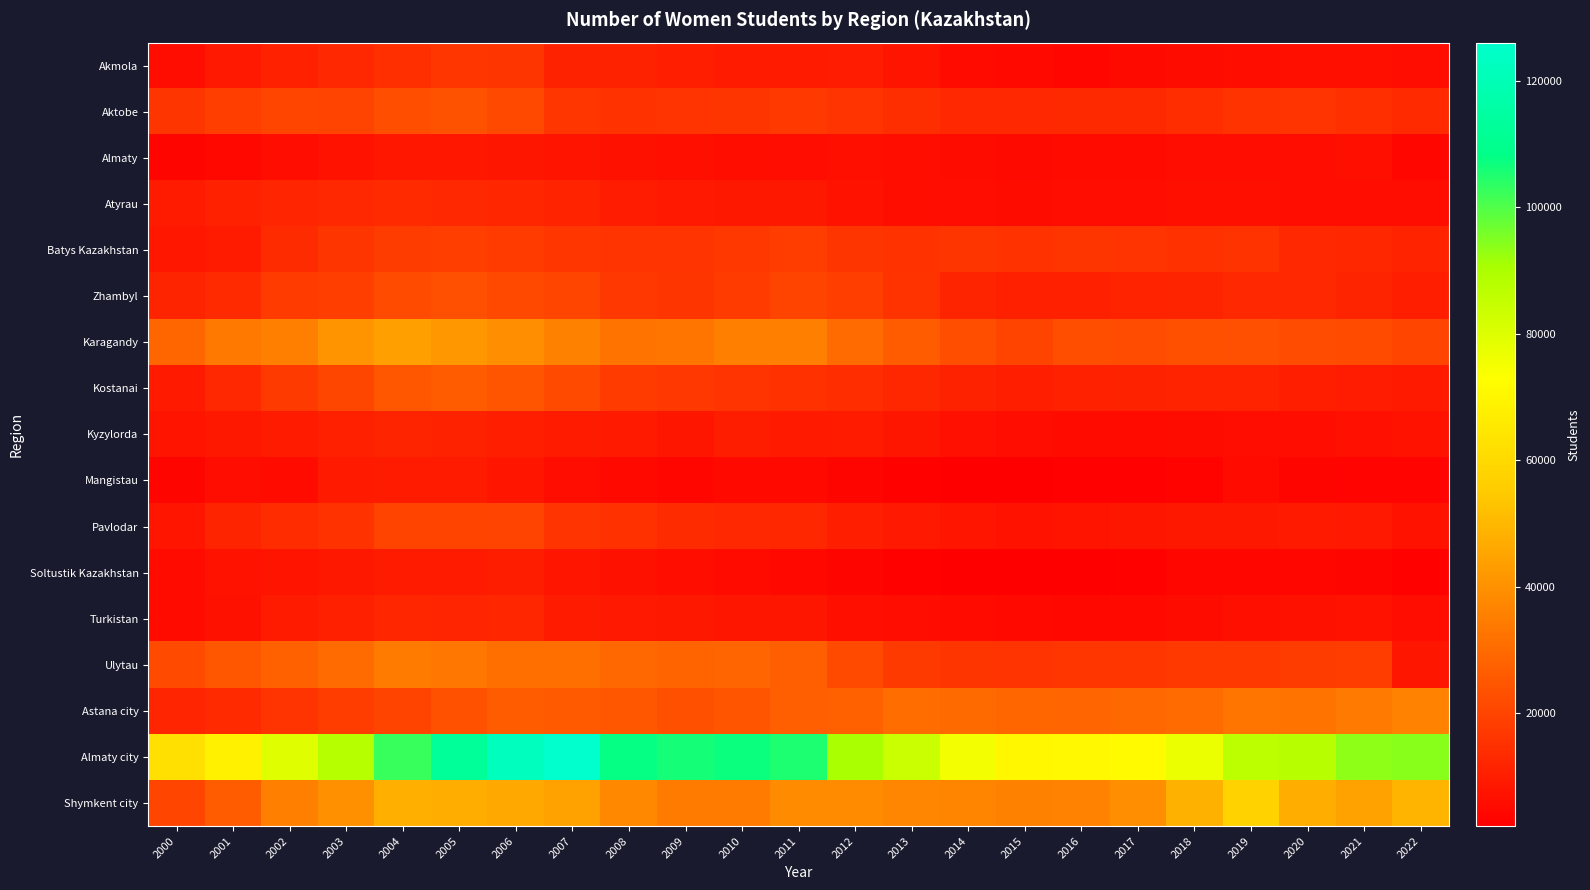

Rank the series at 2001 from lowest to highest value.

Almaty, Mangistau, Turkistan, Soltustik Kazakhstan, Kyzylorda, Akmola, Batys Kazakhstan, Atyrau, Pavlodar, Kostanai, Astana city, Zhambyl, Aktobe, Ulytau, Shymkent city, Karagandy, Almaty city